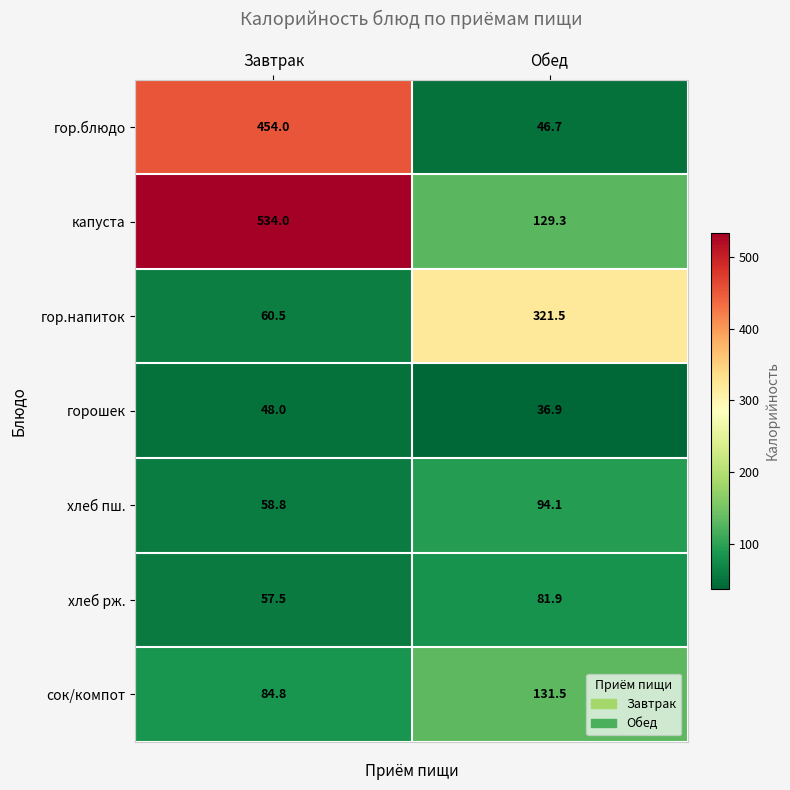

What is the sum of the горошек values at Обед and Завтрак?

84.9